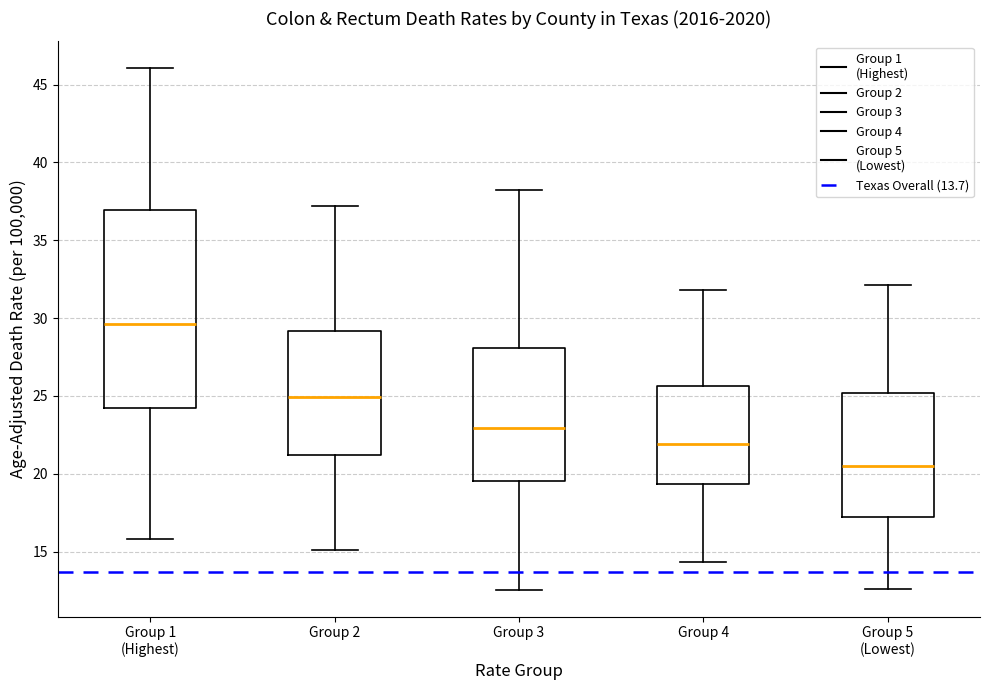

Reading left to right, transcribe this box plot: for each box, give where its median line is, the range the box spans, and where its two whiskers end, as read against the y-axis. The values are not printed on the chart, so give them approximately, as read against the axis.

Group 1 (Highest): median 29.5, box 24.0 to 37.0, whiskers 16.0 to 46.0
Group 2: median 25.0, box 21.0 to 29.0, whiskers 15.0 to 37.0
Group 3: median 23.0, box 19.5 to 28.0, whiskers 12.5 to 38.0
Group 4: median 22.0, box 19.5 to 25.5, whiskers 14.5 to 32.0
Group 5 (Lowest): median 20.5, box 17.0 to 25.0, whiskers 12.5 to 32.0